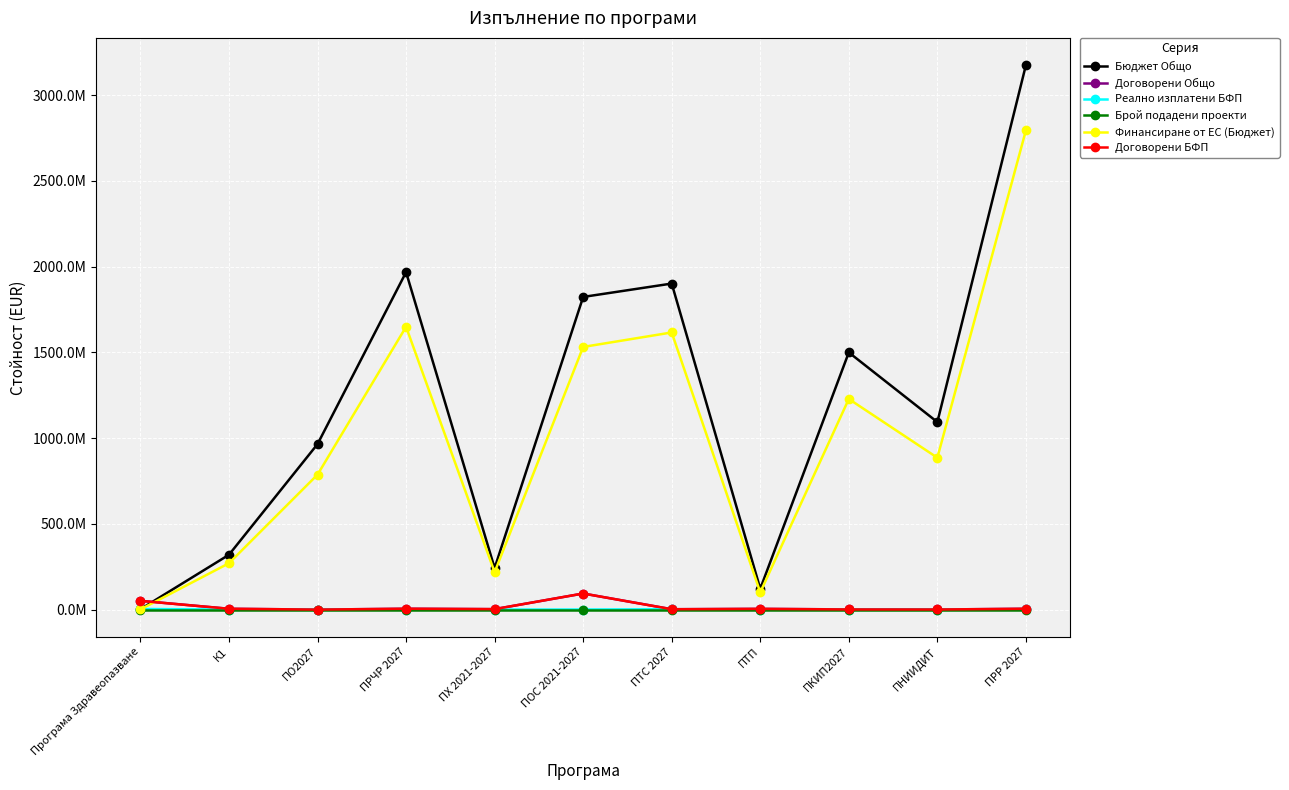

What position from the right is ПО2027?

9